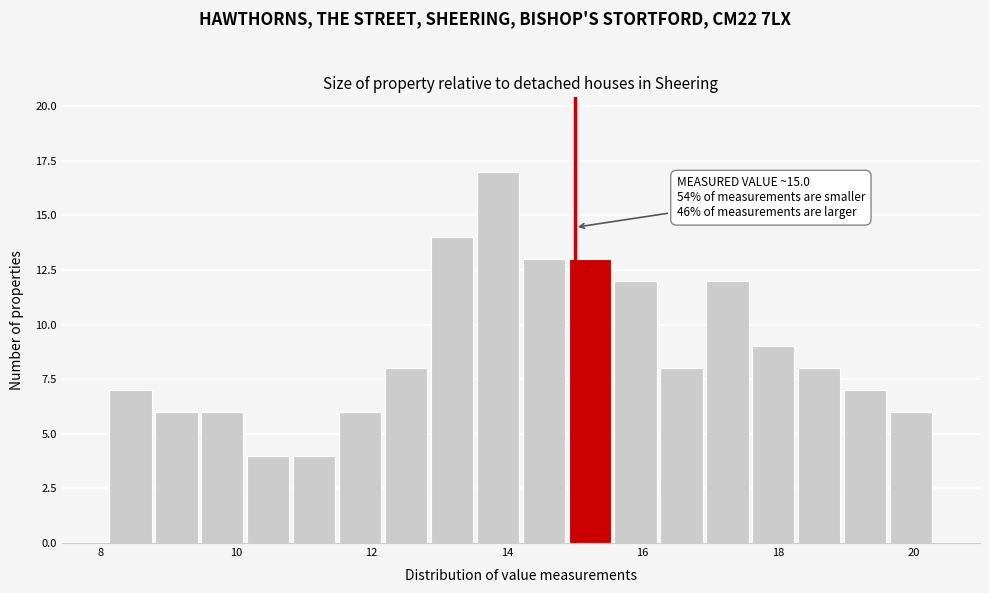

Read against the x-axis, roughly where is the centre of the tallest bar?

13.8